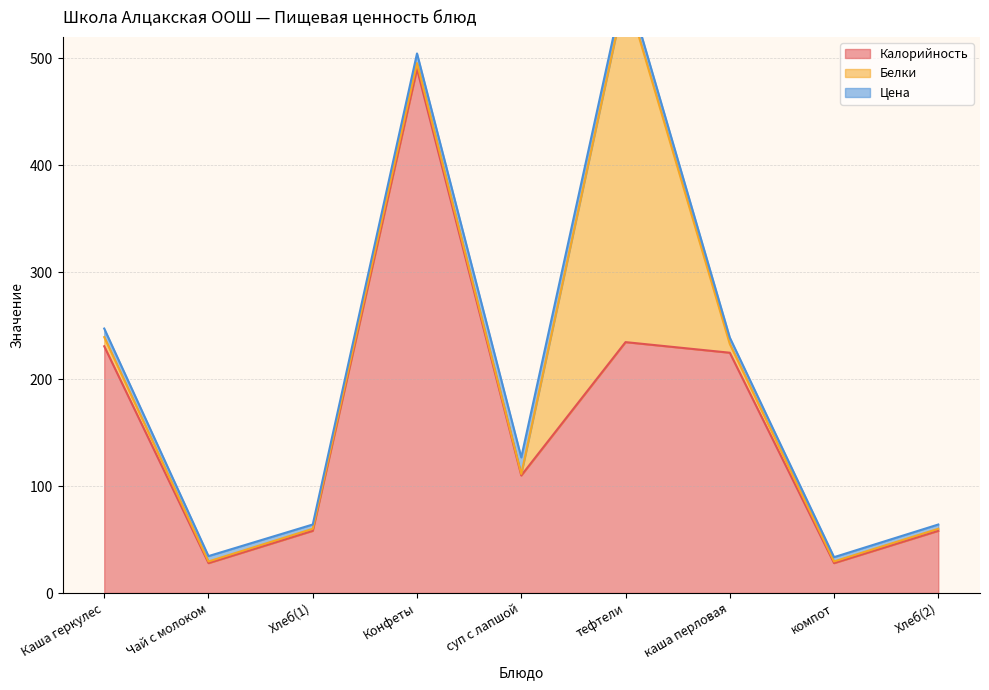

Where is the first local maximum for Цена?

суп с лапшой